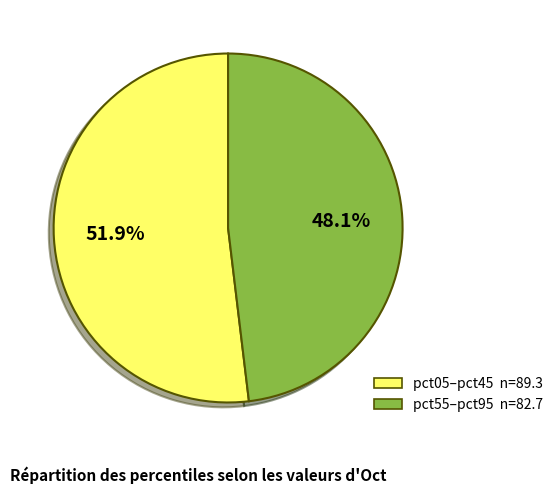

Count the number of slices in the pie.

2